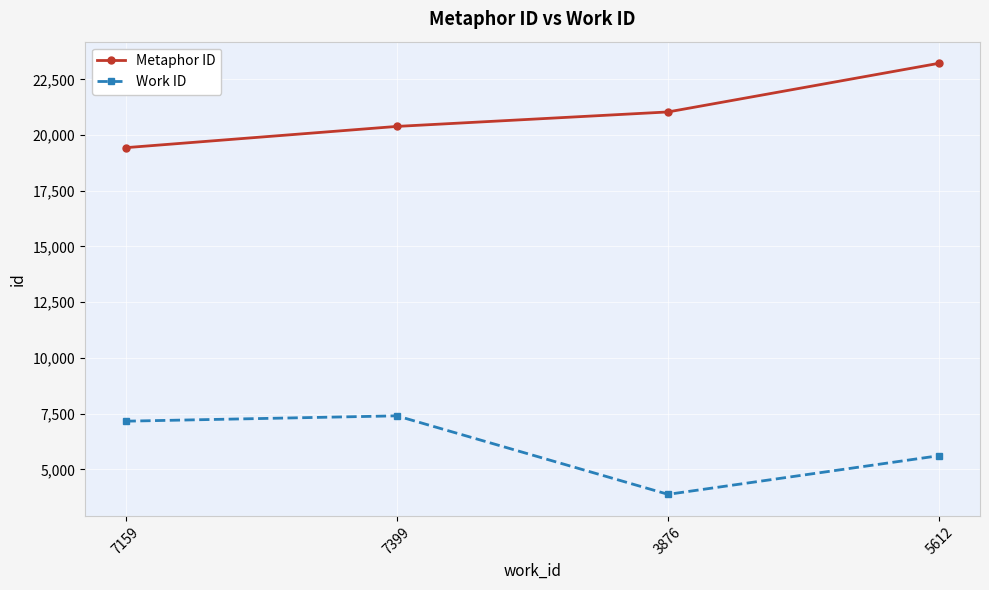

List the labels in order of Metaphor ID value, smallest first.

7159, 7399, 3876, 5612